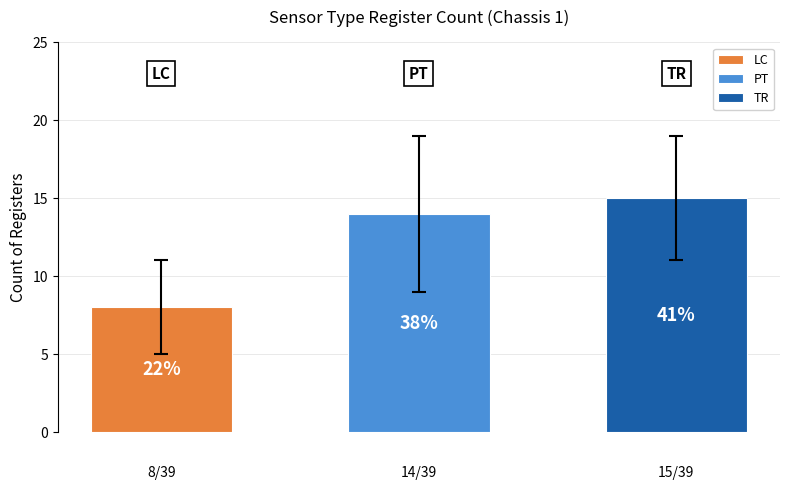

Where is TR nearest to the value 7?

LC